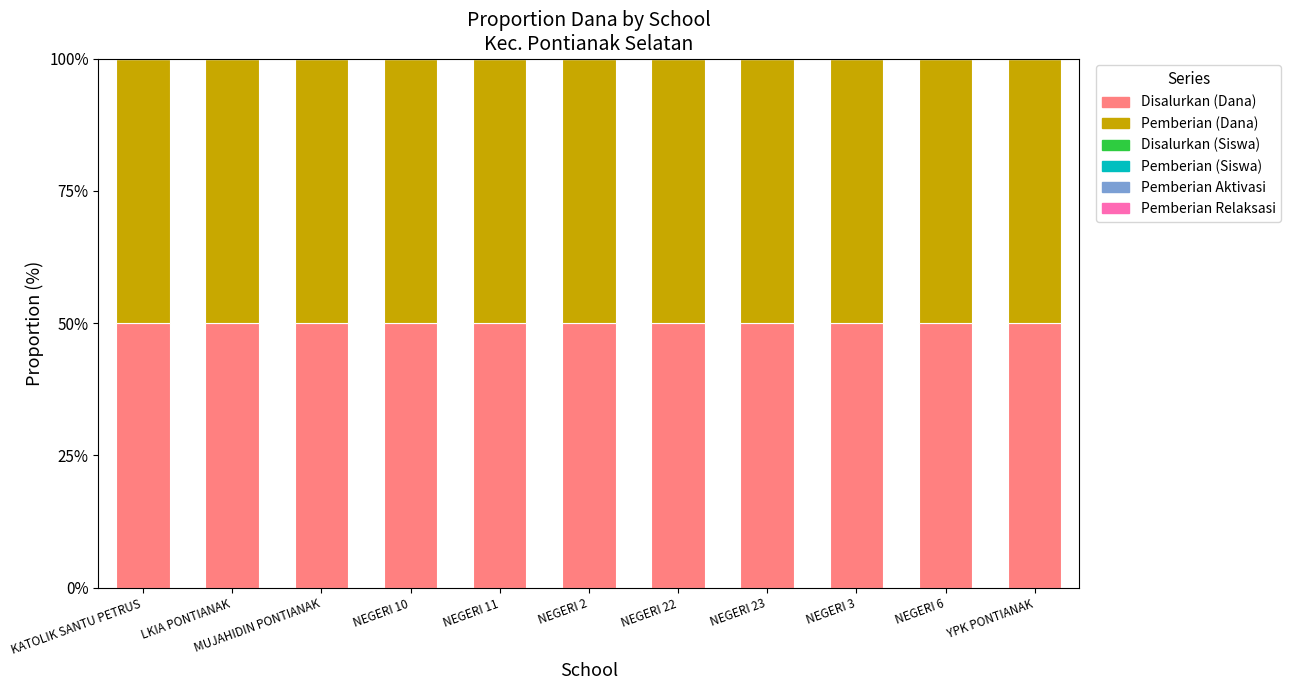

What is the sum of the Disalurkan (Dana) values at NEGERI 23 and YPK PONTIANAK?

100.0